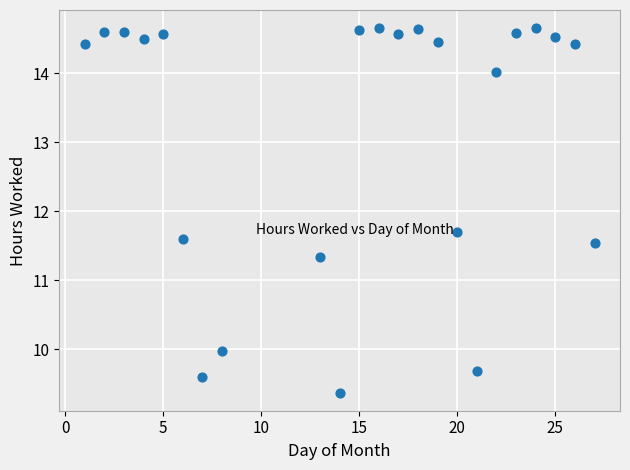

What is the range of X values (max minus min)?

26.0